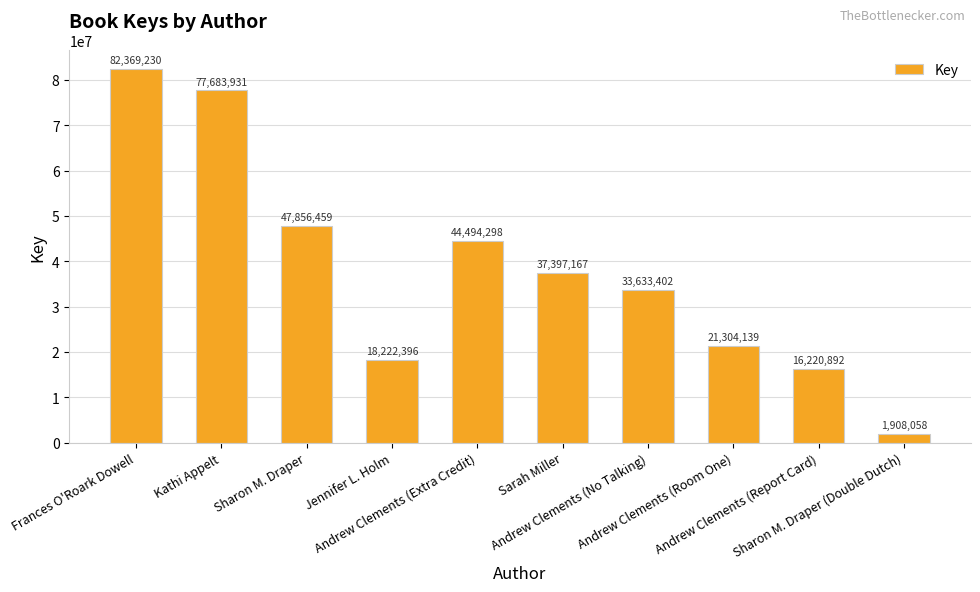

True or false: the data shows 7068433 at Andrew Clements (Room One).

False